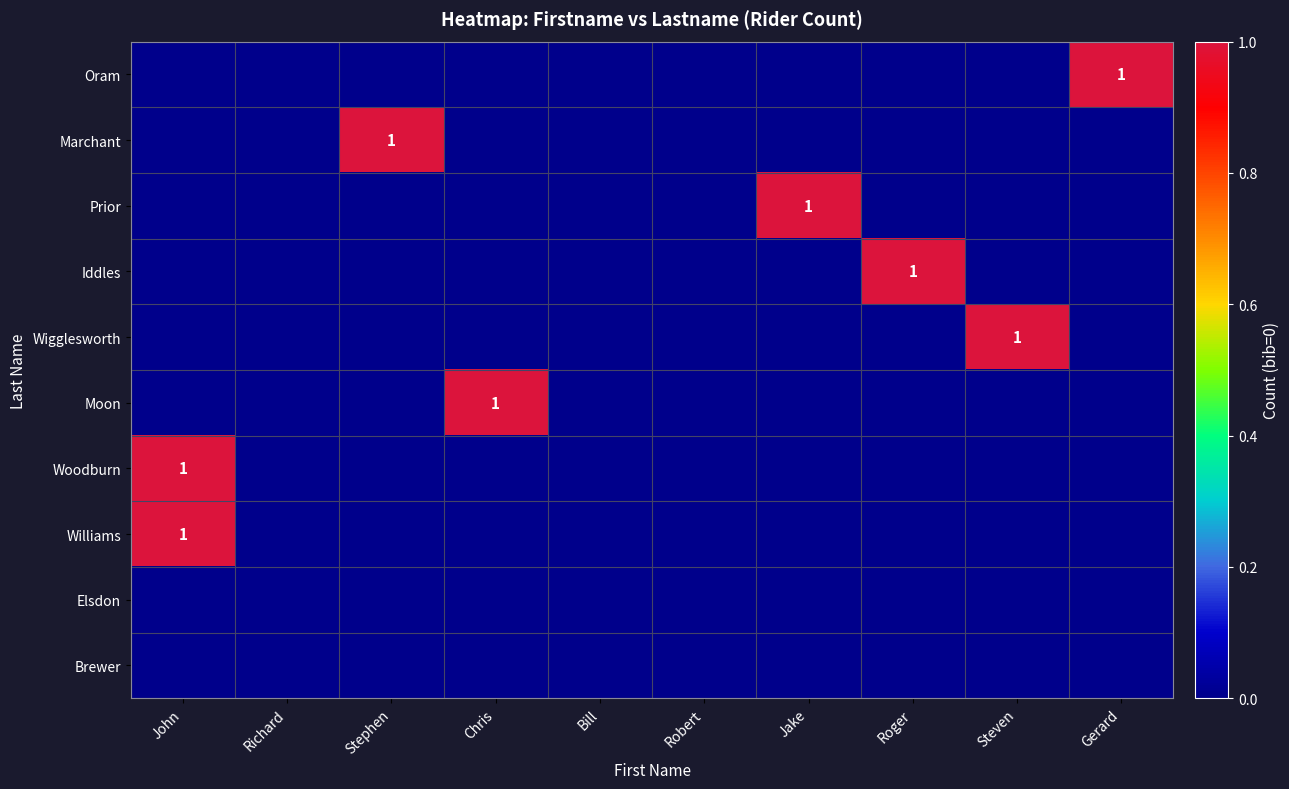

Between Jake and Gerard, which is larger?

Gerard